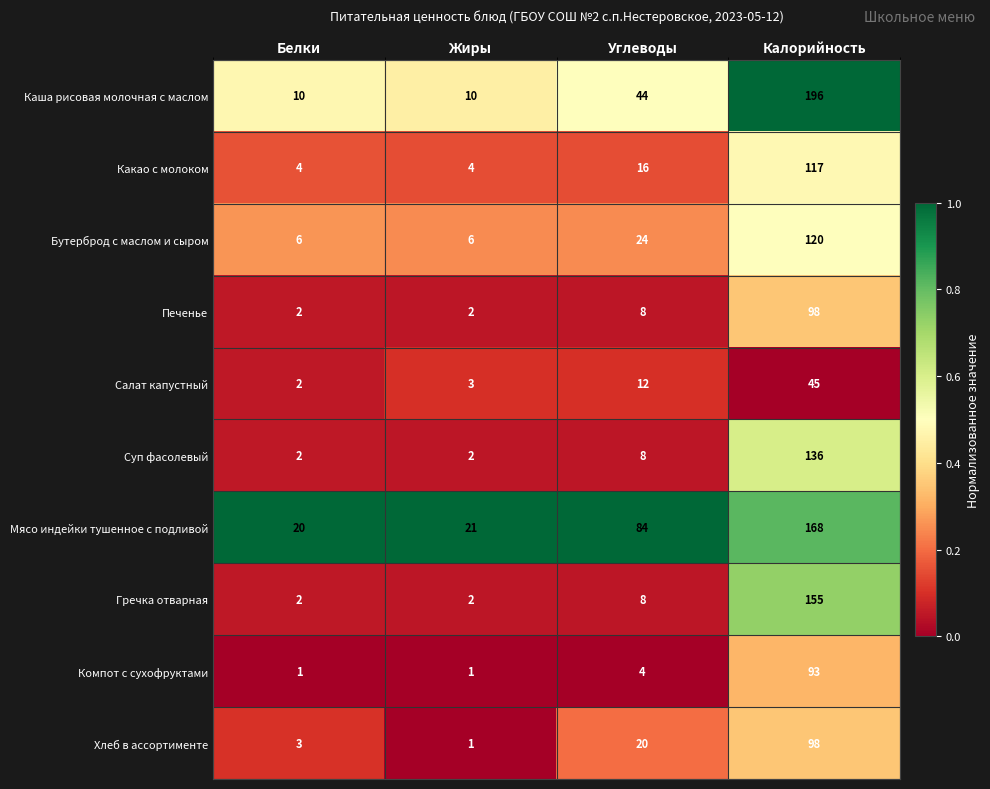

True or false: Компот с сухофруктами has a value of 2 at Углеводы.

False